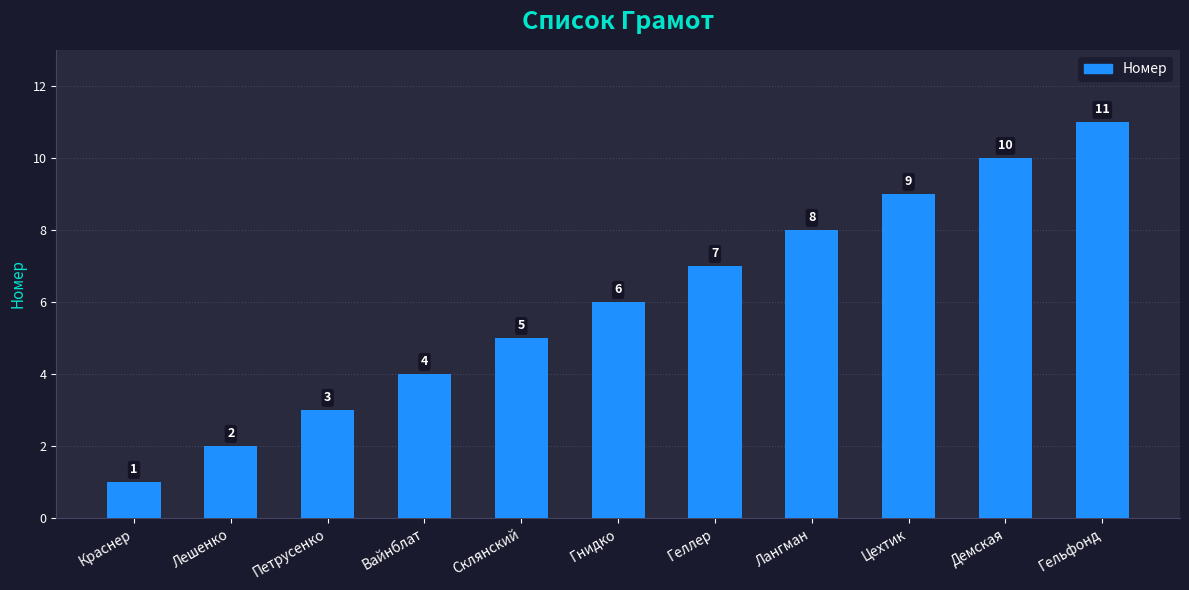

At which category does the chart reach its peak across all series?

Гельфонд